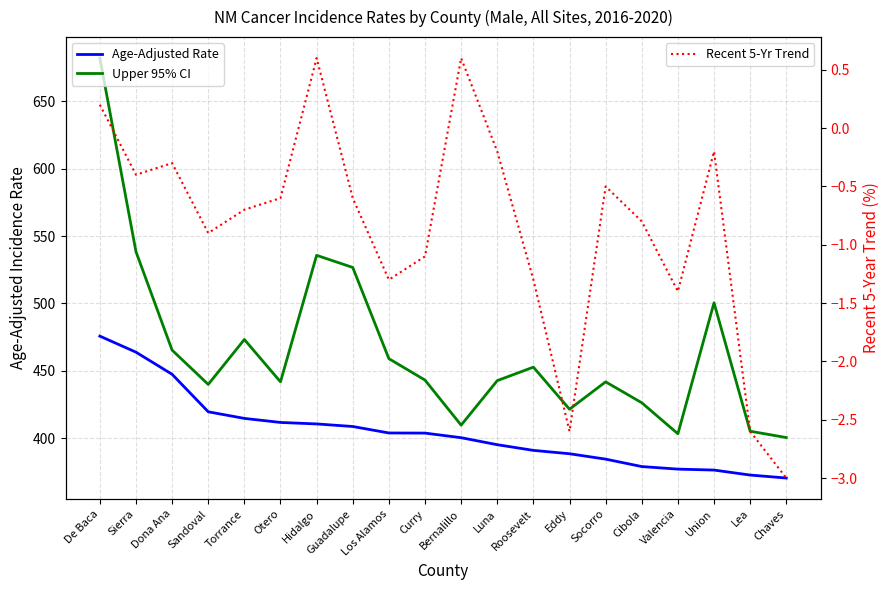

Rank the series by their maximum value, from lowest to highest.

Recent 5-Yr Trend, Age-Adjusted Rate, Upper 95% CI